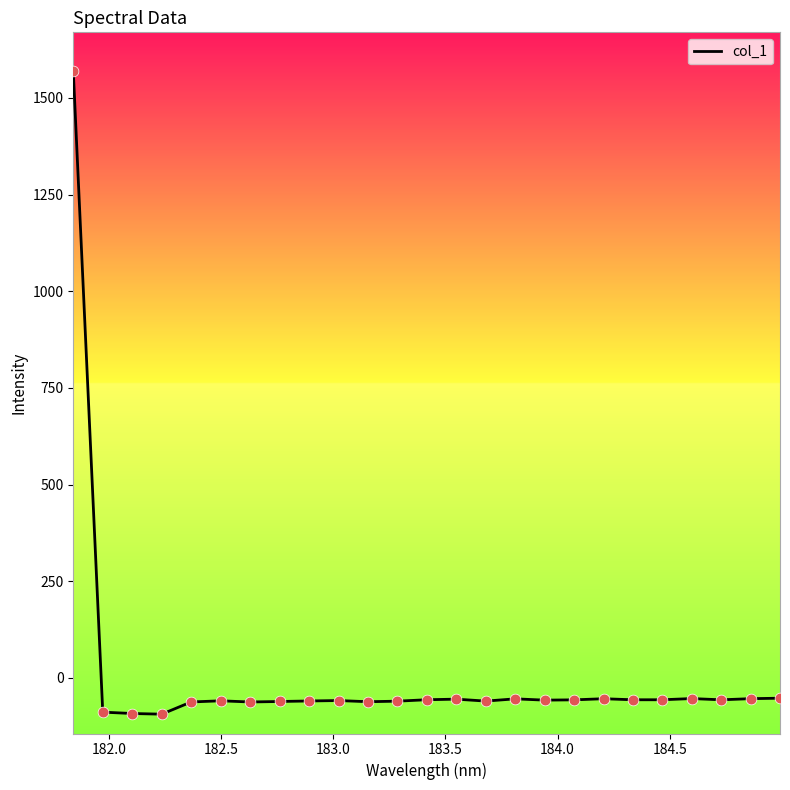

What is the greatest value displayed?

1569.8